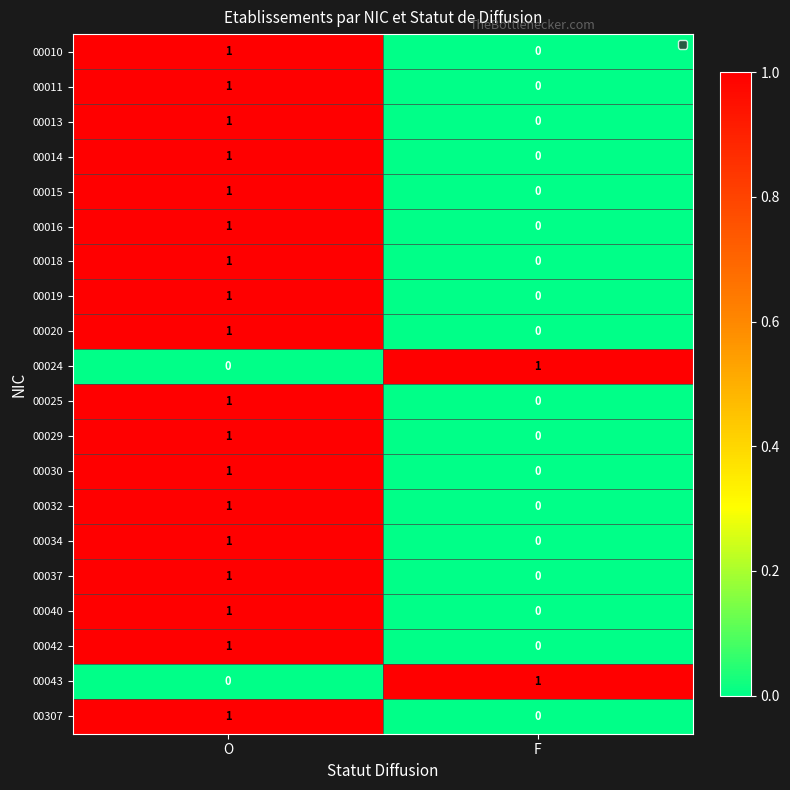

The value of 00030 at O is 1. True or false?

True